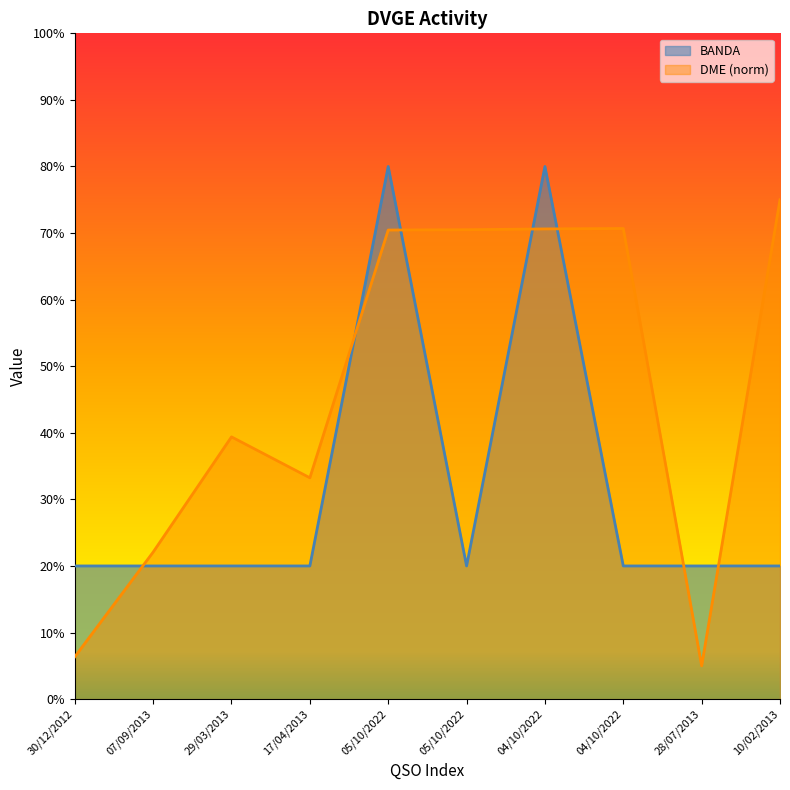

Reading left to right, transcribe all the data shown in this chart.

BANDA: 20.0	20.0	20.0	20.0	80.0	20.0	80.0	20.0	20.0	20.0
DME: 6.4	22.1	39.4	33.2	70.5	70.5	70.6	70.7	5.0	75.0